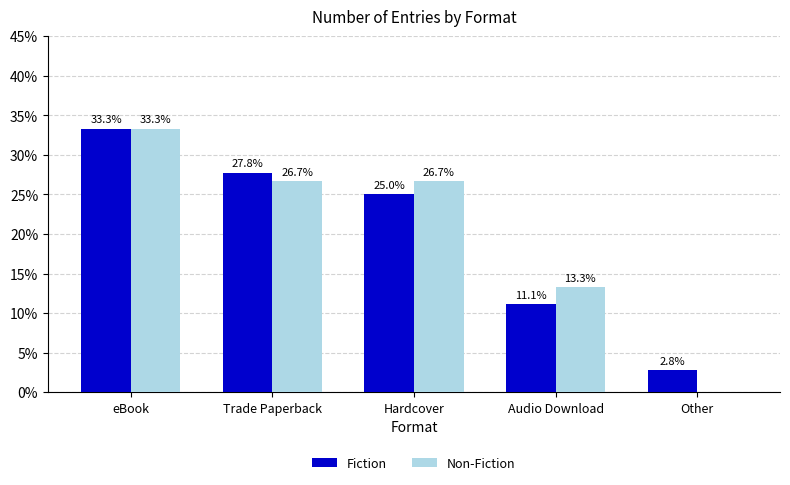

What are all the series names shown in the legend?

Fiction, Non-Fiction